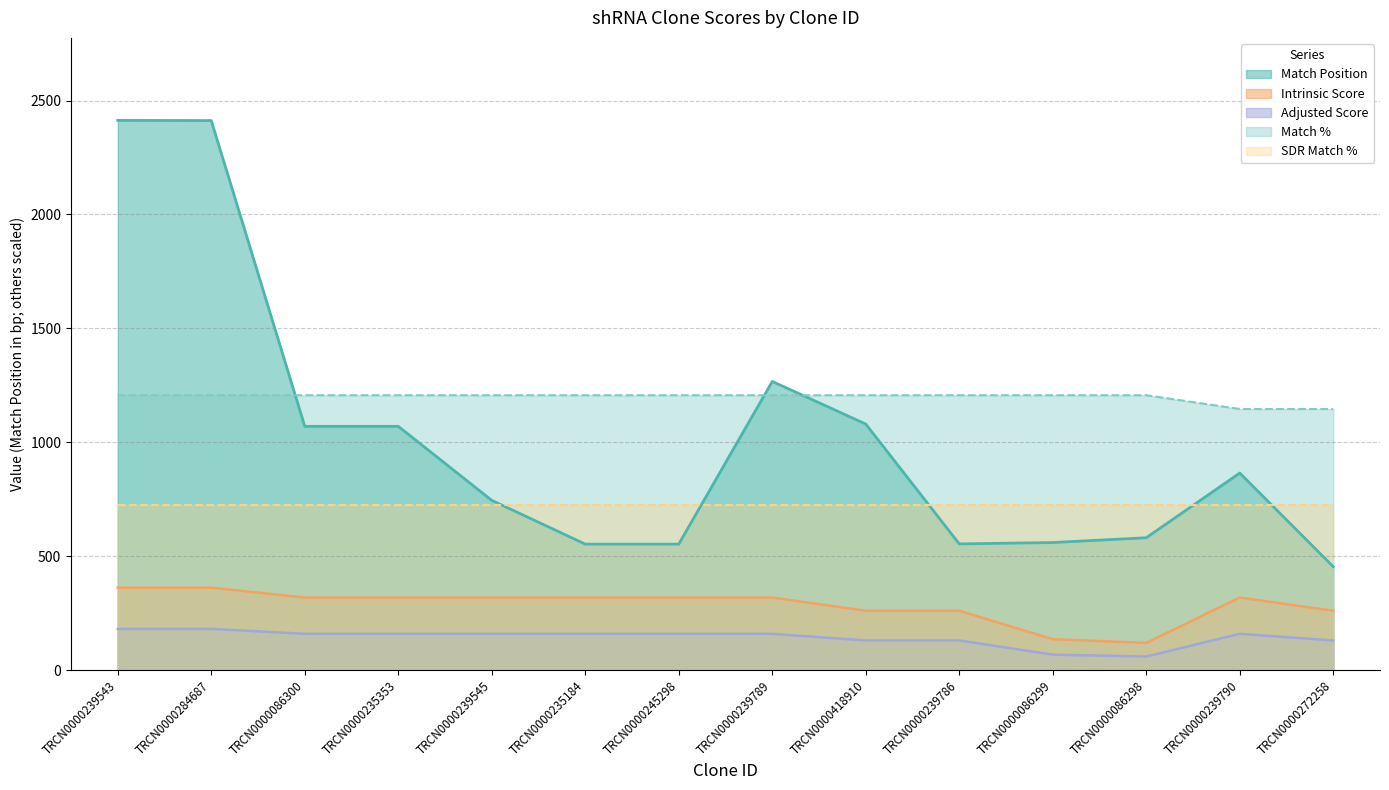

What position from the left is TRCN0000235353?

4